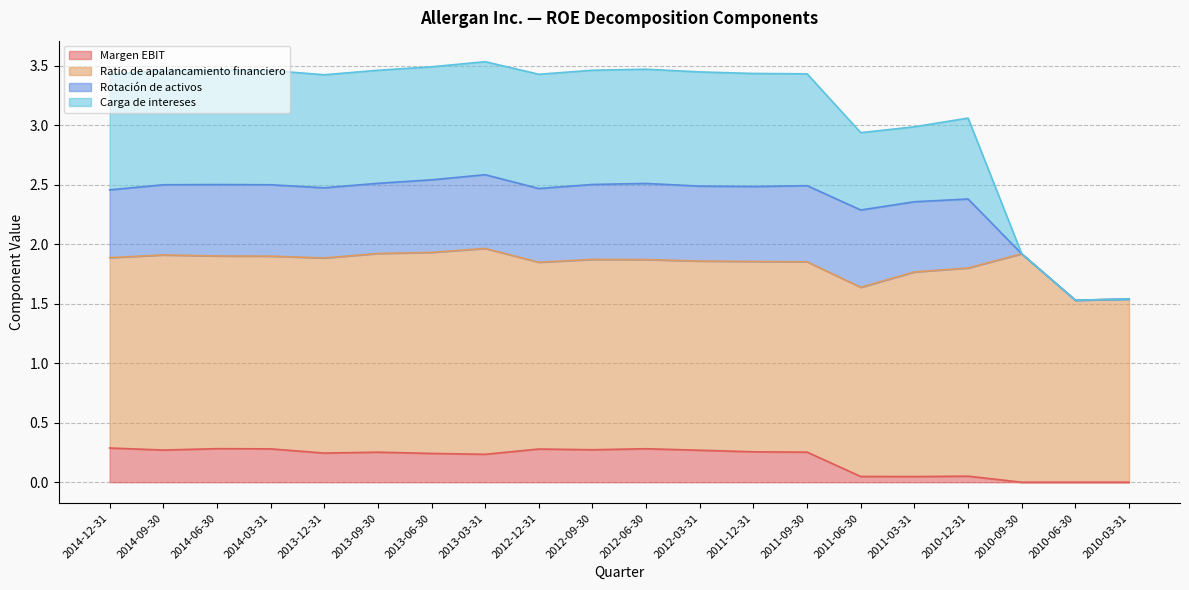

What is the total value across all series at 2011-09-30?

3.4